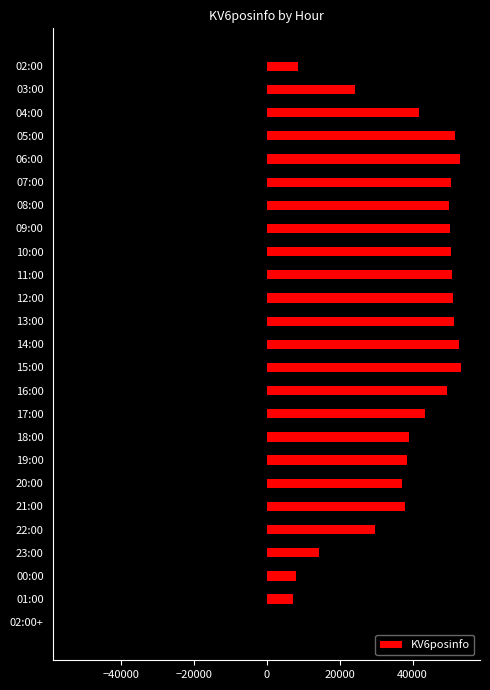

Does the chart contain any negative values?

No